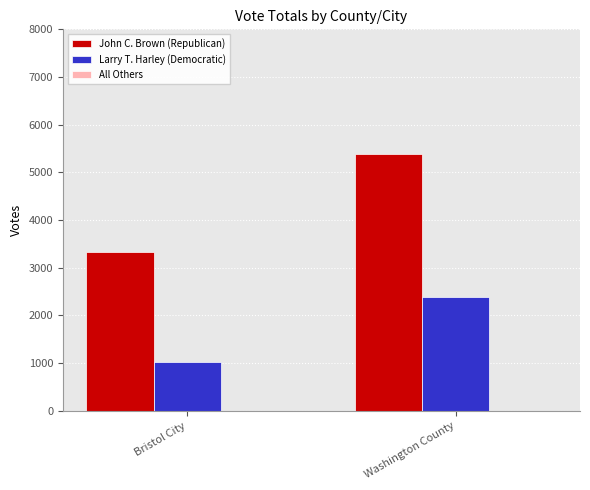

List the series in order of their overall mean, highest first.

John C. Brown (Republican), Larry T. Harley (Democratic)